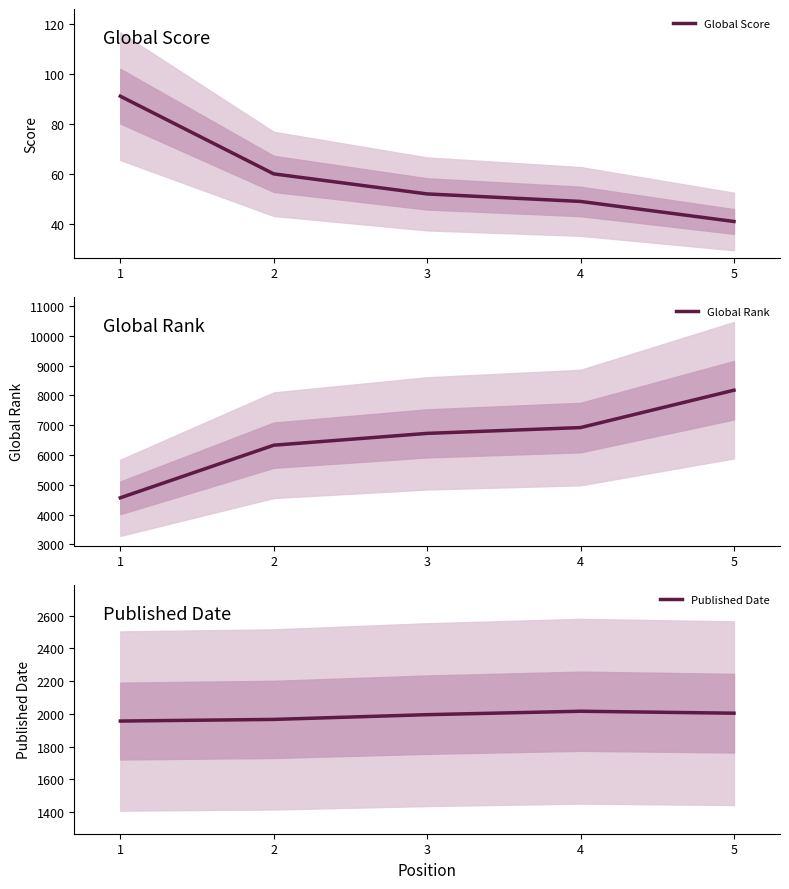

What are all the series names shown in the legend?

Global Score, Global Rank, Published Date